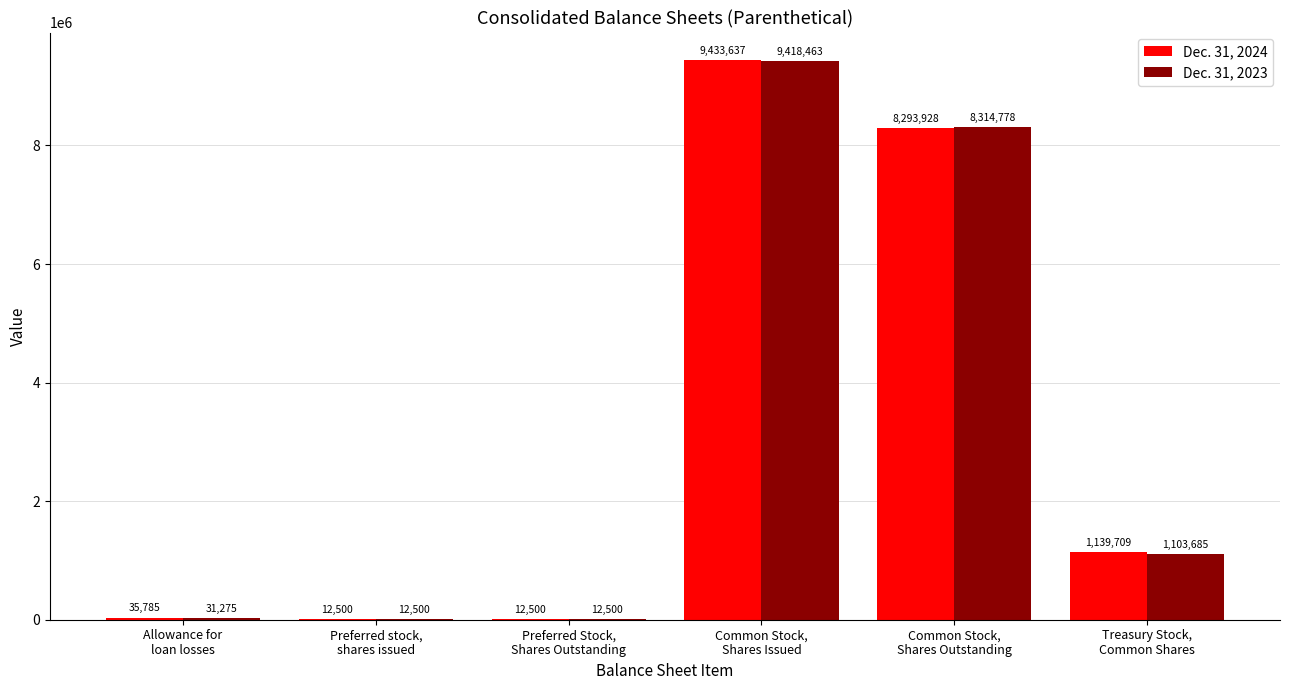

What is the maximum value shown in the chart?

9433637